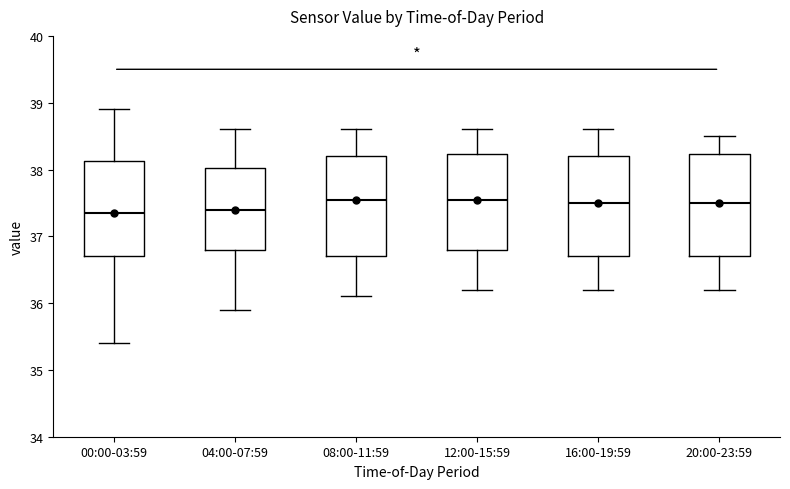

Reading left to right, transcribe this box plot: for each box, give where its median line is, the range the box spans, and where its two whiskers end, as read against the y-axis. The values are not printed on the chart, so give them approximately, as read against the axis.

00:00-03:59: median 37.4, box 36.7 to 38.1, whiskers 35.4 to 38.9
04:00-07:59: median 37.4, box 36.8 to 38.0, whiskers 35.9 to 38.6
08:00-11:59: median 37.6, box 36.7 to 38.2, whiskers 36.1 to 38.6
12:00-15:59: median 37.6, box 36.8 to 38.2, whiskers 36.2 to 38.6
16:00-19:59: median 37.5, box 36.7 to 38.2, whiskers 36.2 to 38.6
20:00-23:59: median 37.5, box 36.7 to 38.2, whiskers 36.2 to 38.5